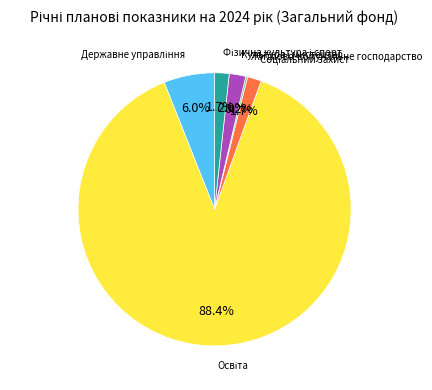

Is there any slice that represents more than half of the pie?

Yes